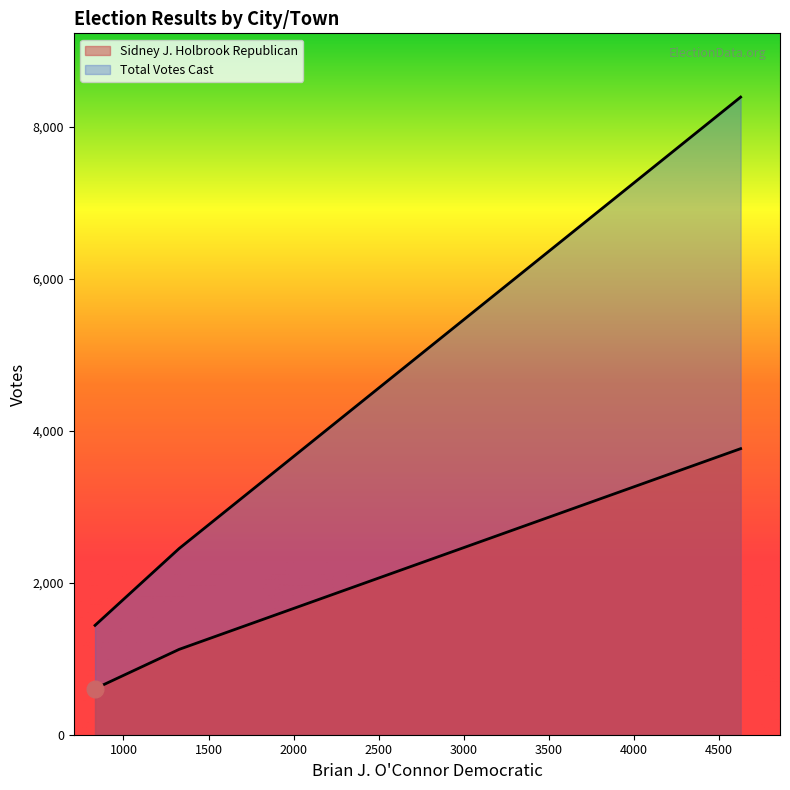

What is the label of the 2nd point from the left?

Killingworth